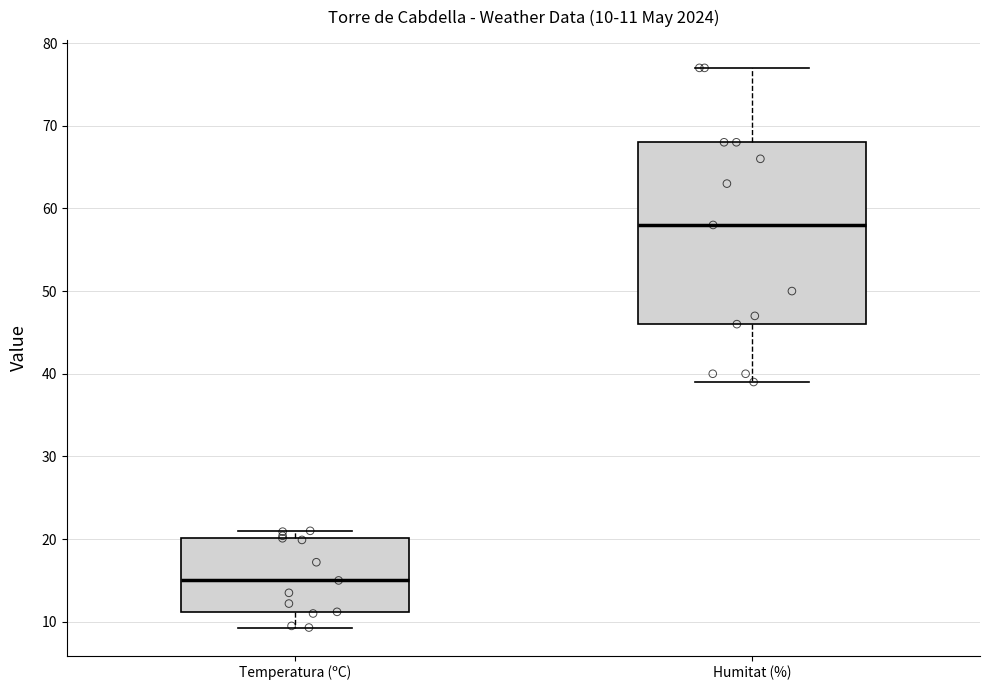

Comparing the boxes themselves (not the whiskers), which one is the tallest?

Humitat (%)